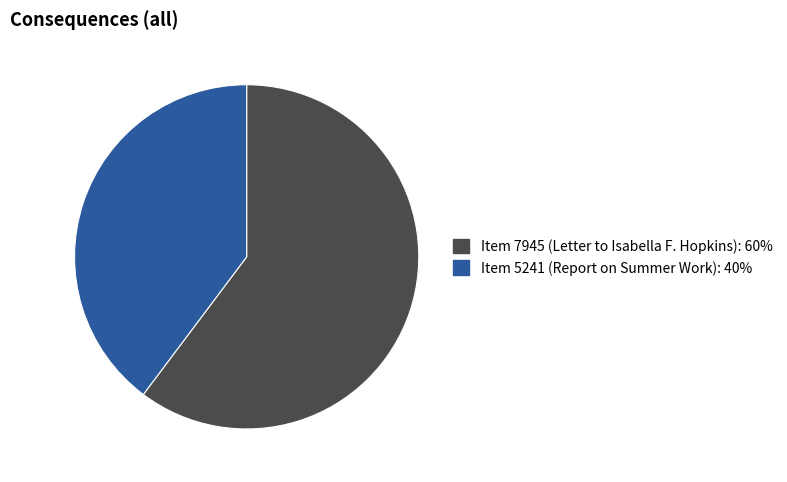

Is the sum of Item 7945 (Letter to Isabella F. Hopkins) and Item 5241 (Report on Summer Work) greater than half?

Yes